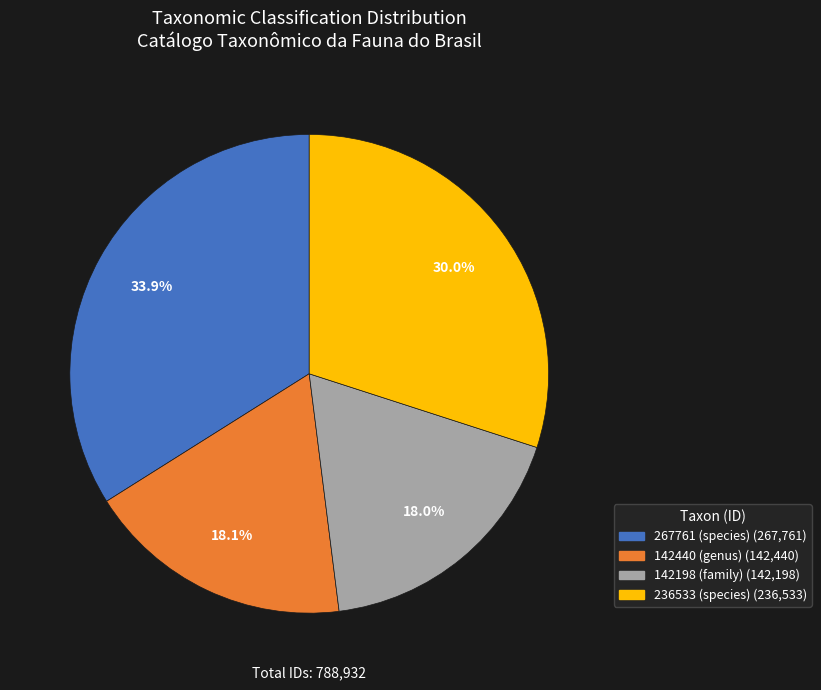

How many slices are in this pie chart?

4